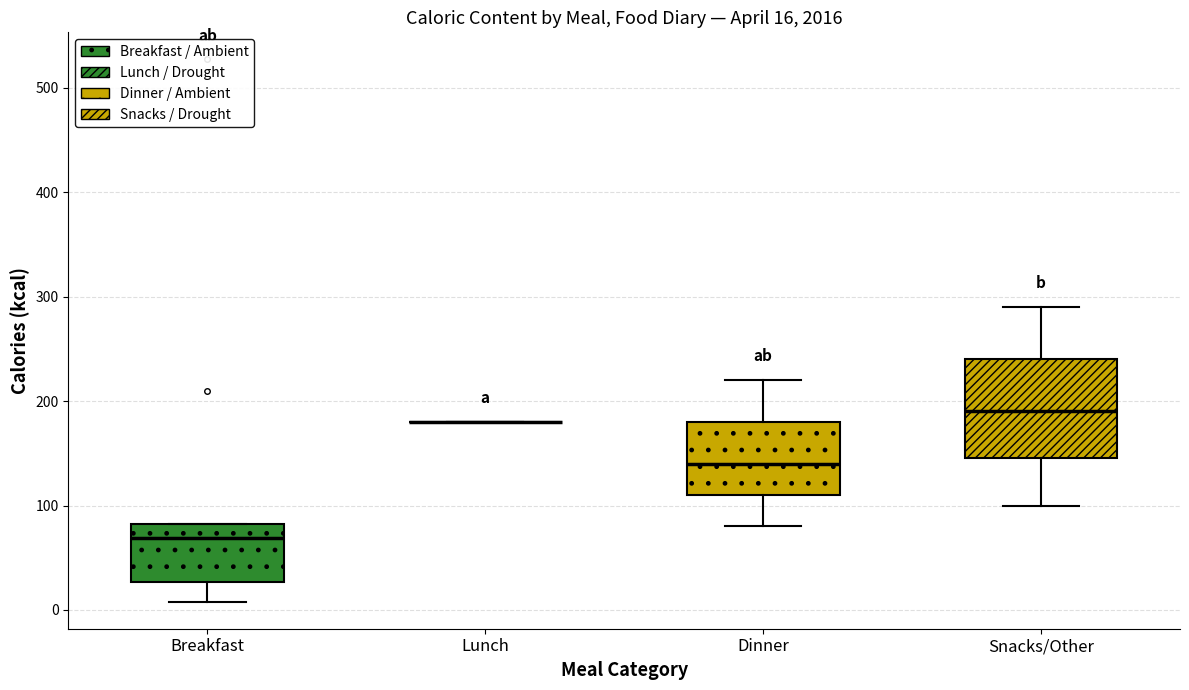

Comparing the boxes themselves (not the whiskers), which one is the tallest?

Snacks/Other